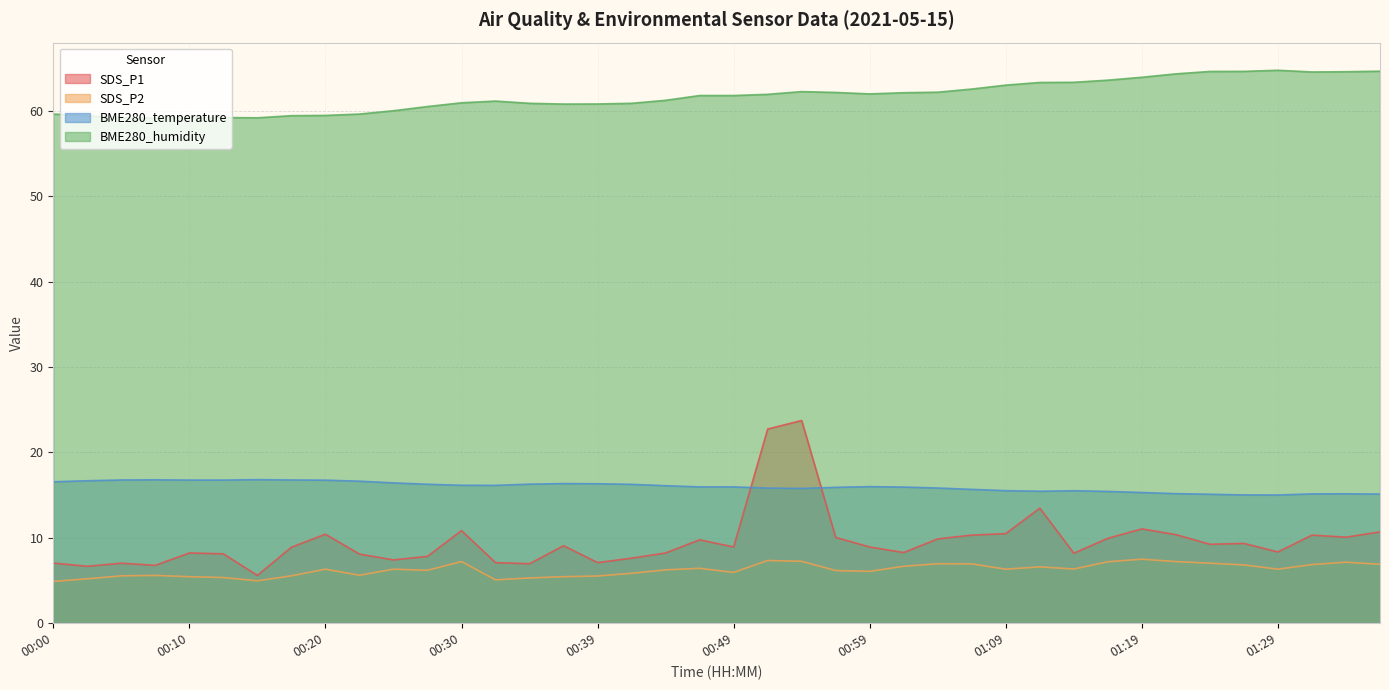

True or false: BME280_humidity and BME280_temperature cross at least once.

False